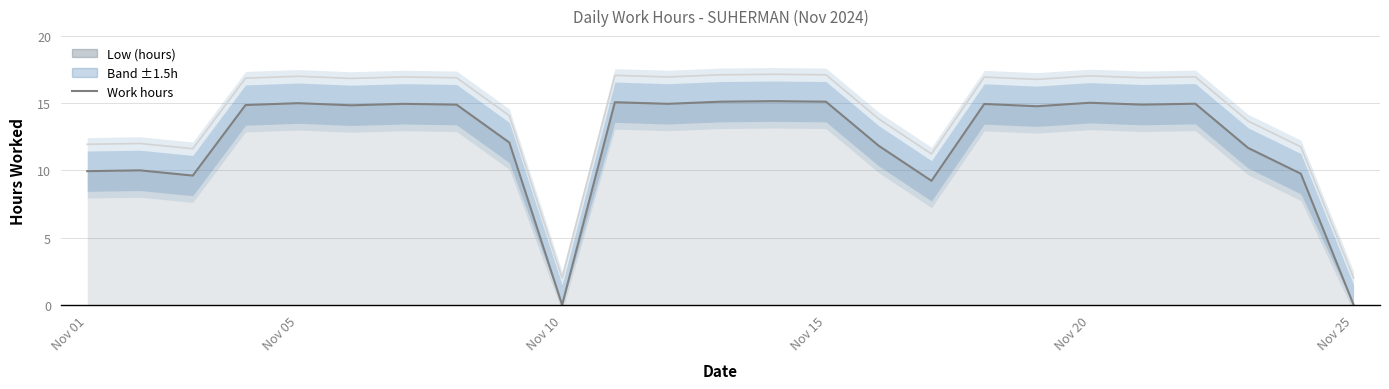

How many data points does each series have?

25